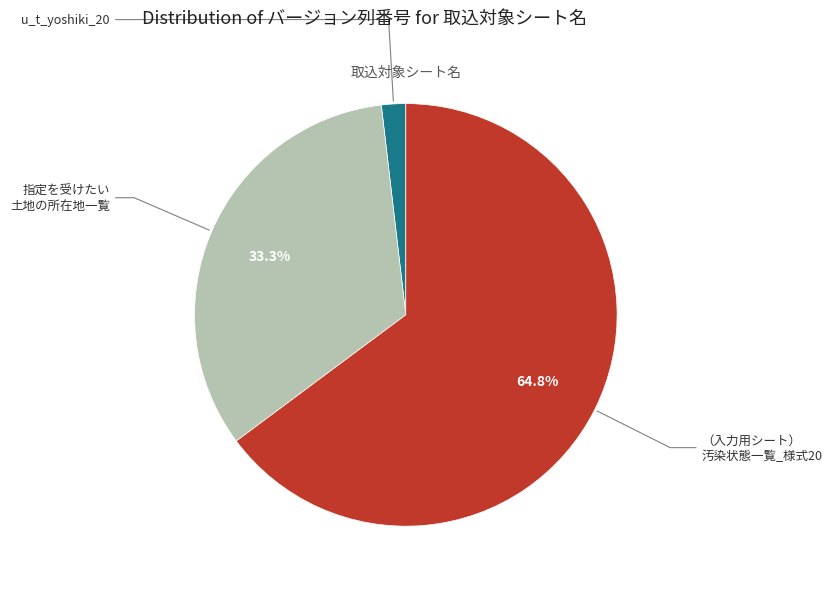

How many slices are in this pie chart?

3